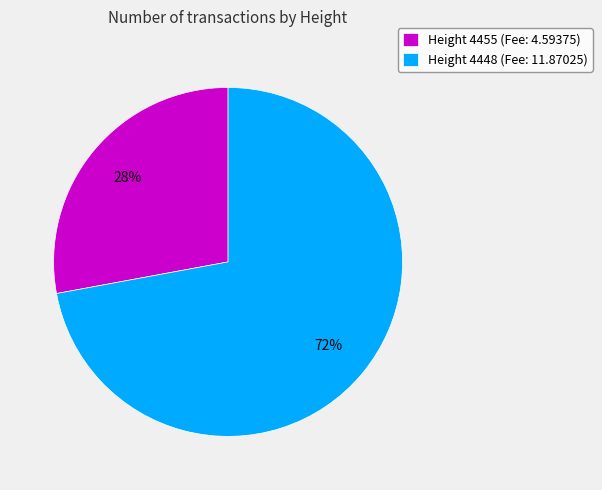

Rank the categories by value from highest to lowest.

Height 4448 (Fee: 11.87025), Height 4455 (Fee: 4.59375)